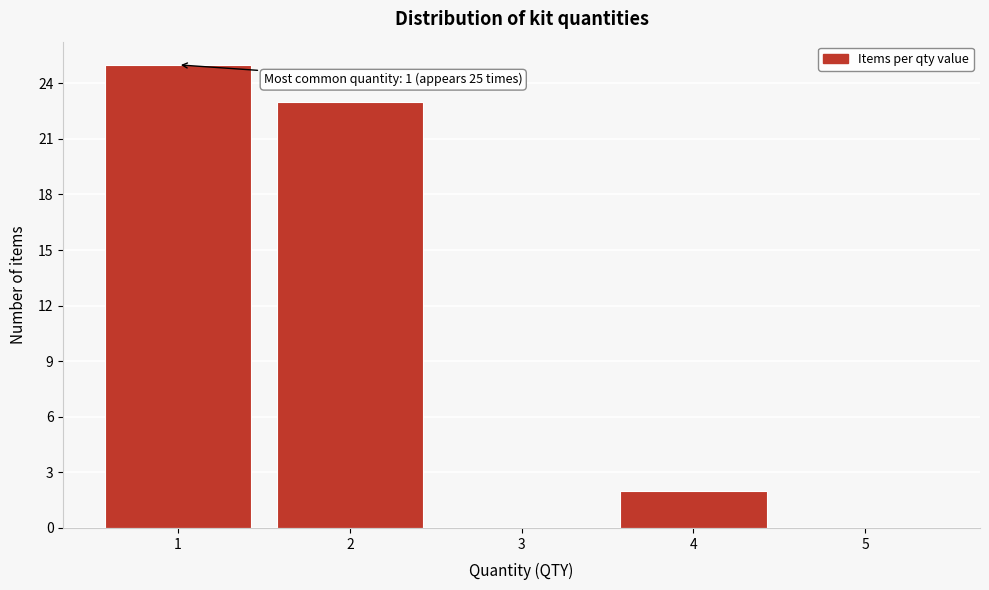

Reading left to right, extract all data points from this chart.

1=25	2=23	3=0	4=2	5=0